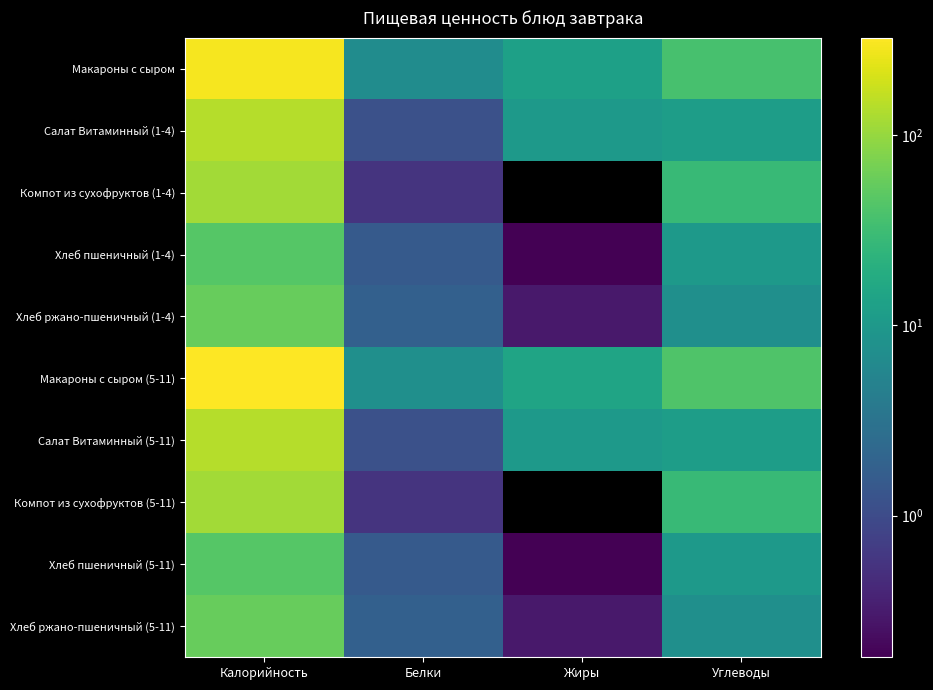

Where is Хлеб ржано-пшеничный (5-11) nearest to the value 28?

Углеводы